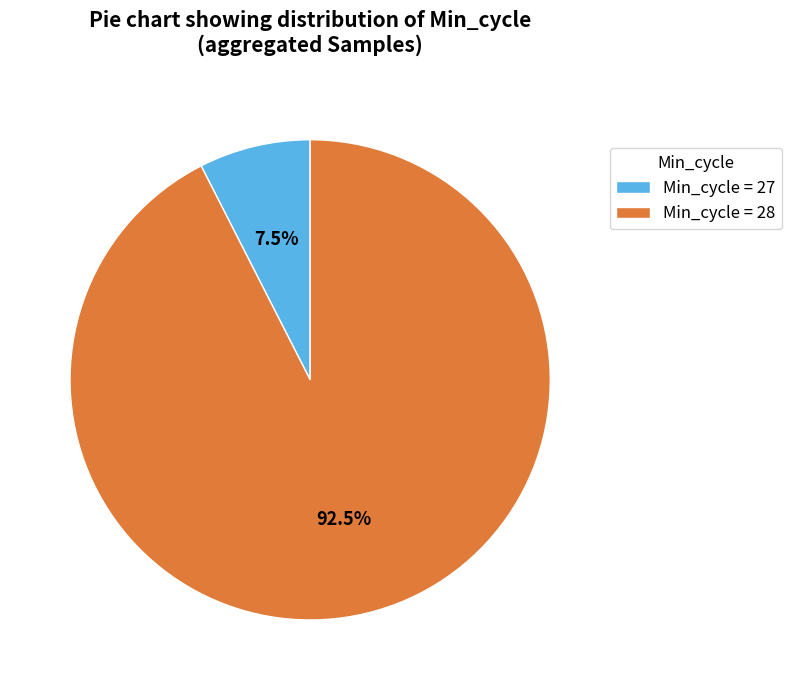

Between Min_cycle = 27 and Min_cycle = 28, which is larger?

Min_cycle = 28